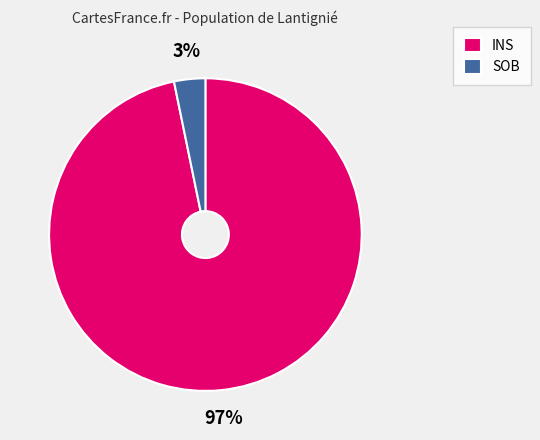

Rank the categories by value from lowest to highest.

SOB, INS